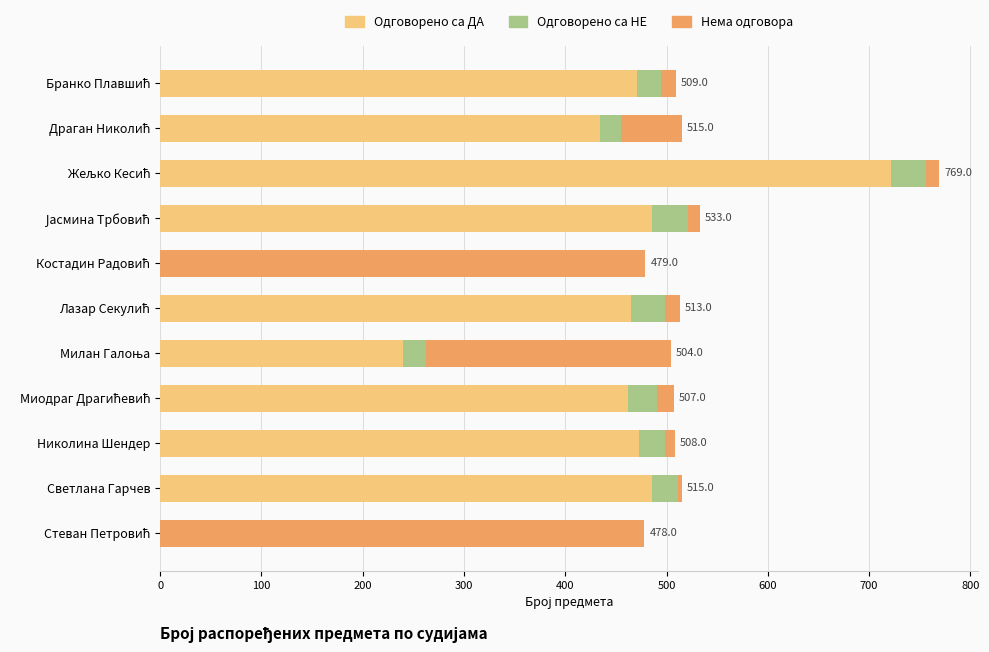

What is the maximum value for Одговорено са ДА?

722